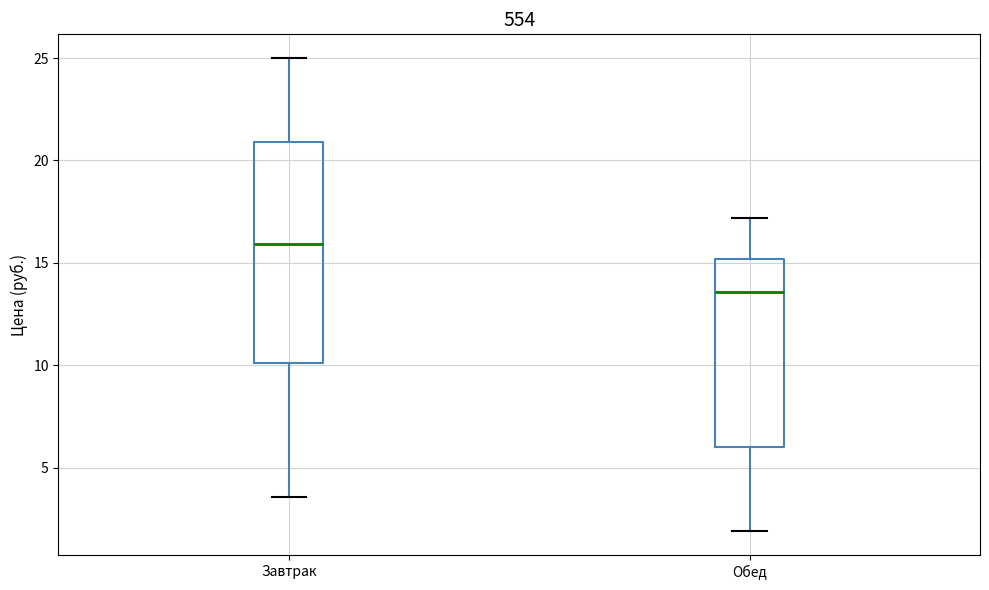

Comparing the boxes themselves (not the whiskers), which one is the tallest?

Завтрак